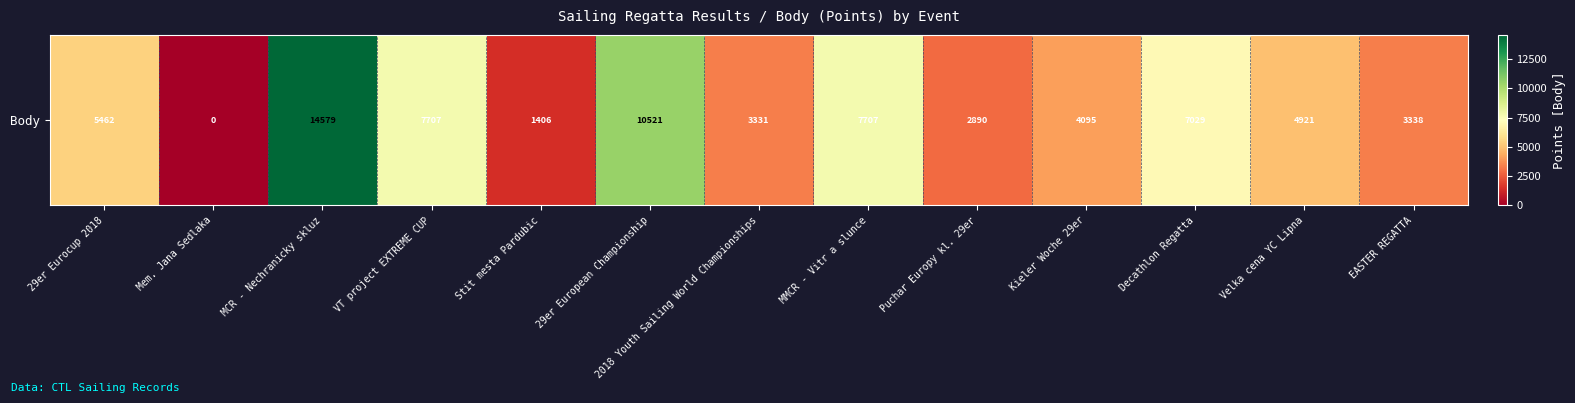

Read the value at 29er Eurocup 2018.

5462